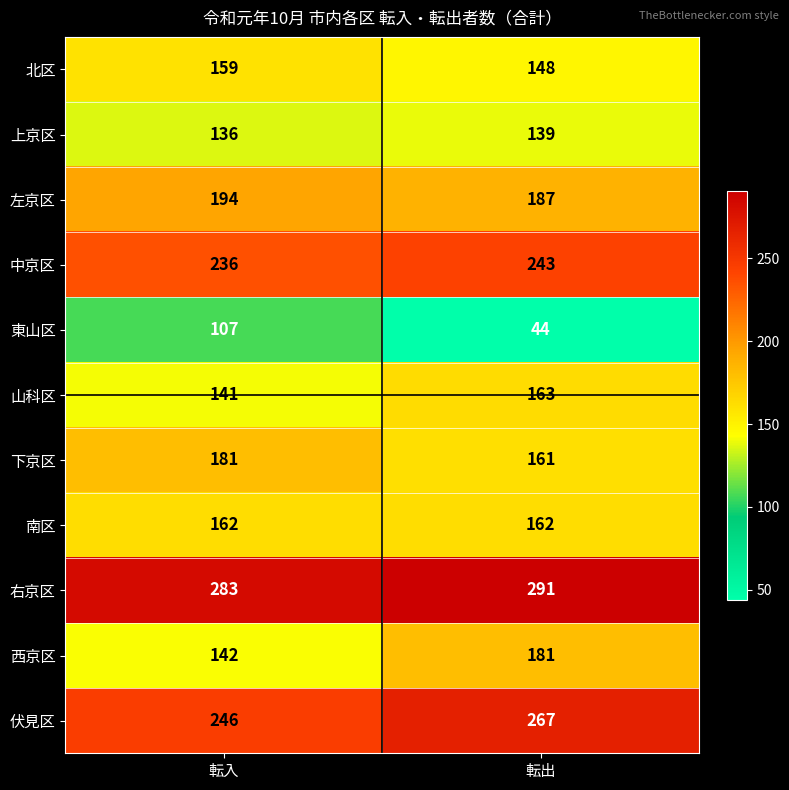

At how many categories does at least one series exceed 168?

2